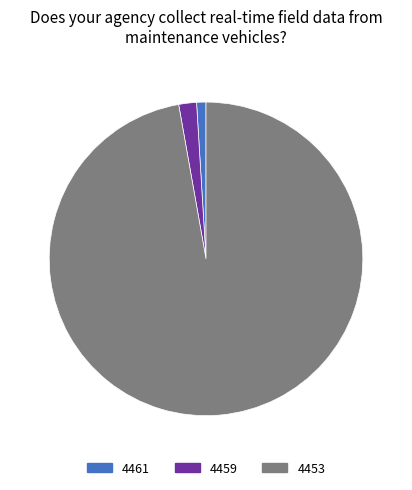

How many segments does this pie chart have?

3